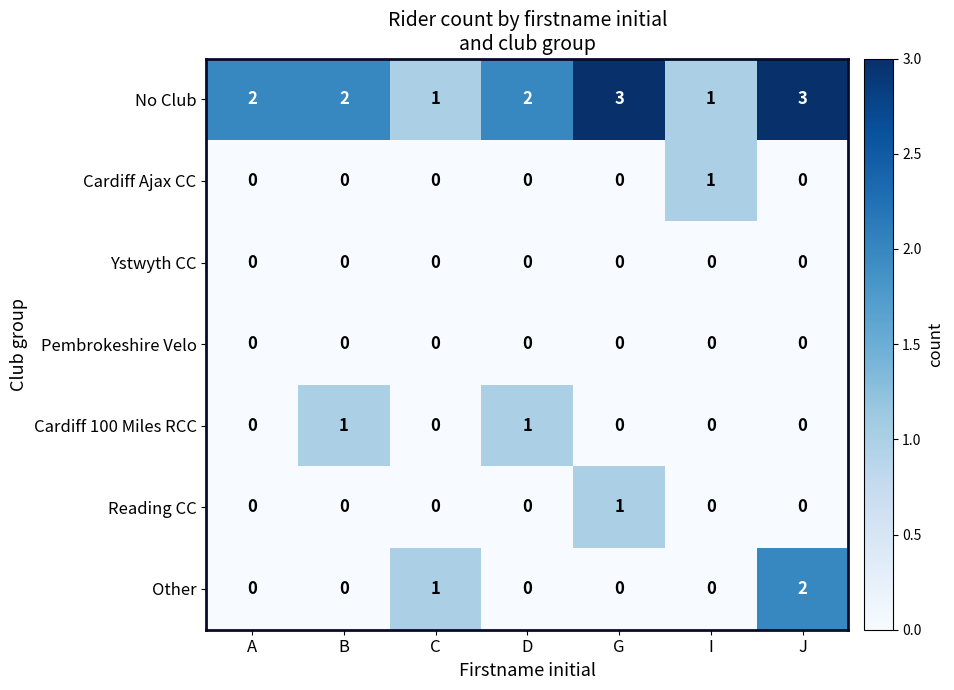

Which series has the largest total across all categories?

No Club